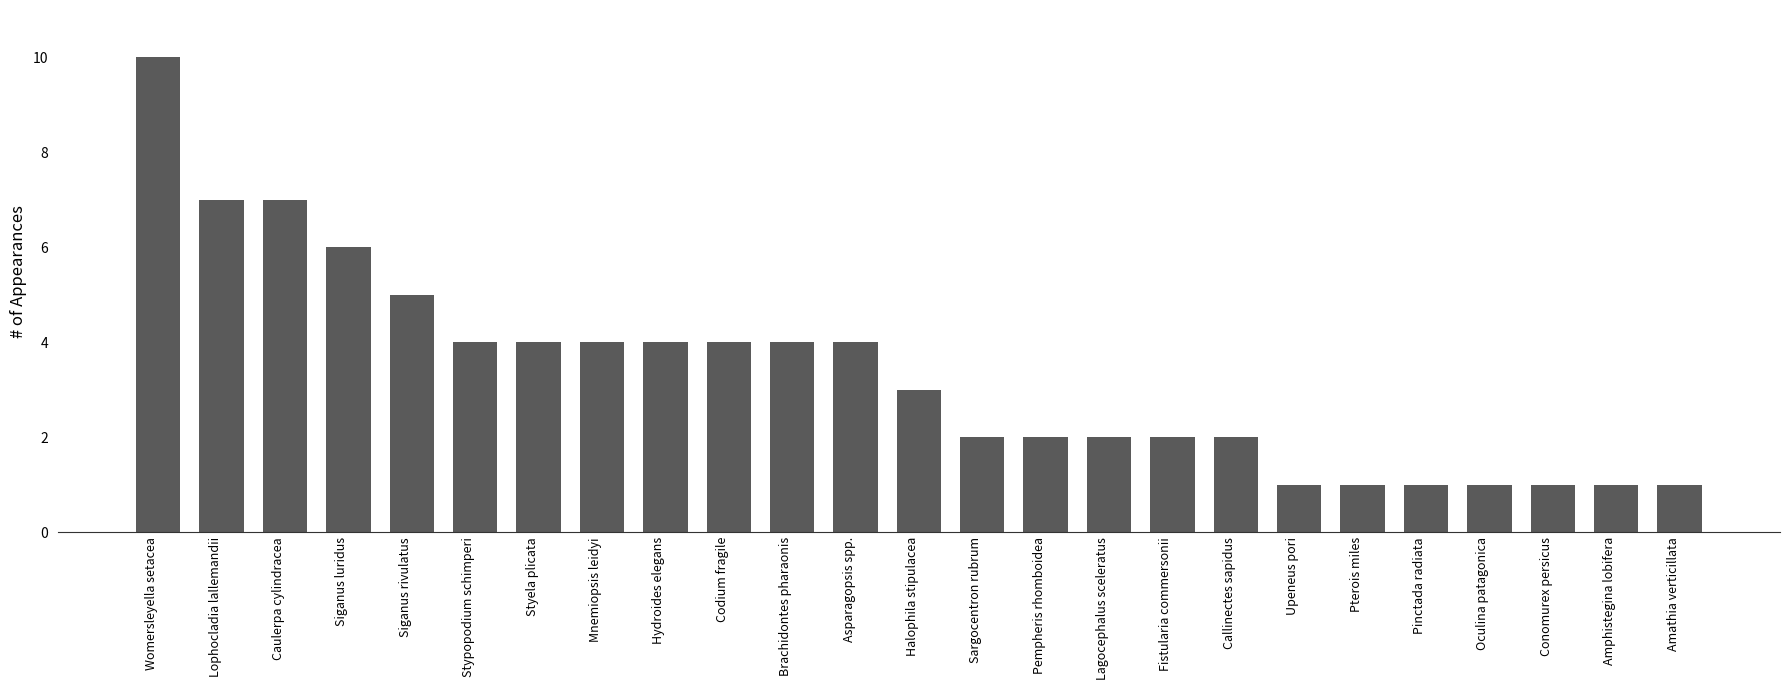

Count the number of categories in the chart.

25